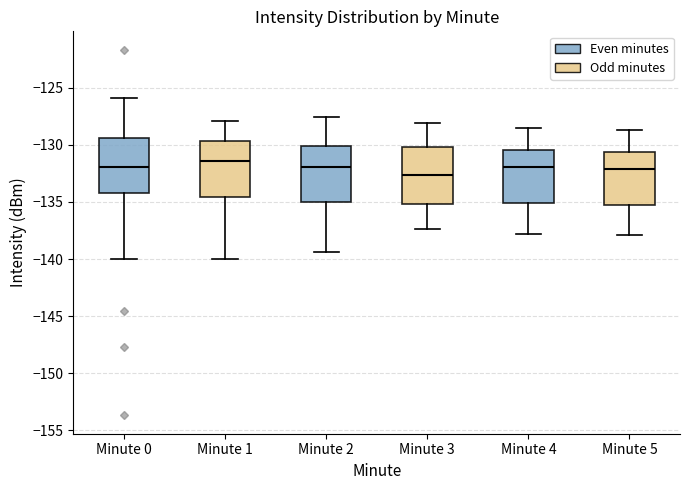

Reading left to right, transcribe this box plot: for each box, give where its median line is, the range the box spans, and where its two whiskers end, as read against the y-axis. The values are not printed on the chart, so give them approximately, as read against the axis.

Minute 0: median -132.0, box -134.0 to -129.5, whiskers -140.0 to -126.0
Minute 1: median -131.5, box -134.5 to -129.5, whiskers -140.0 to -128.0
Minute 2: median -132.0, box -135.0 to -130.0, whiskers -139.5 to -127.5
Minute 3: median -132.5, box -135.0 to -130.0, whiskers -137.5 to -128.0
Minute 4: median -132.0, box -135.0 to -130.5, whiskers -138.0 to -128.5
Minute 5: median -132.0, box -135.0 to -130.5, whiskers -138.0 to -128.5